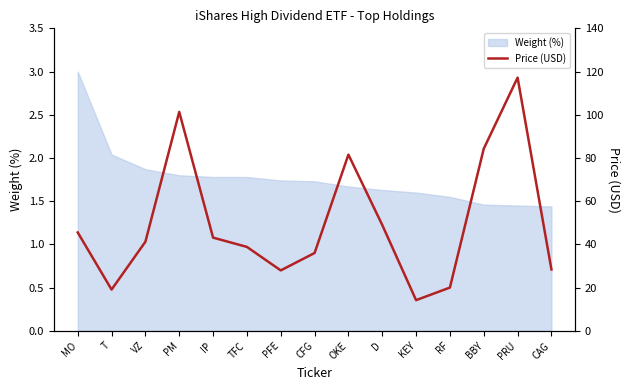

How many values exceed 41?

8